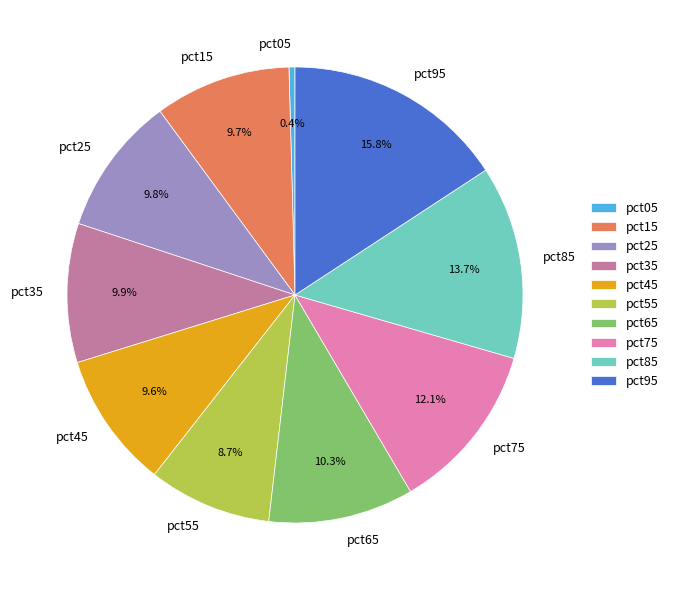

Which slice is the smallest?

pct05